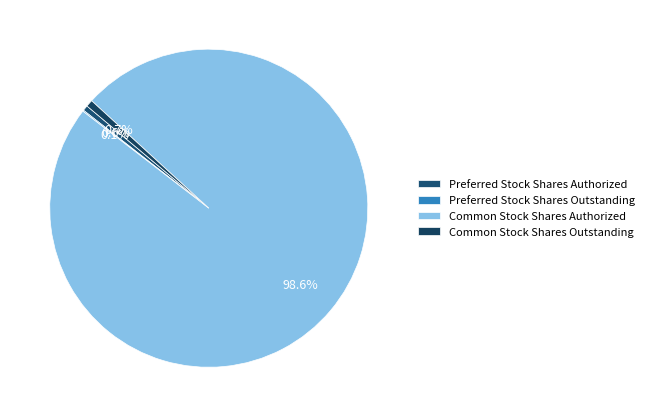

What is the majority slice?

Common Stock Shares Authorized